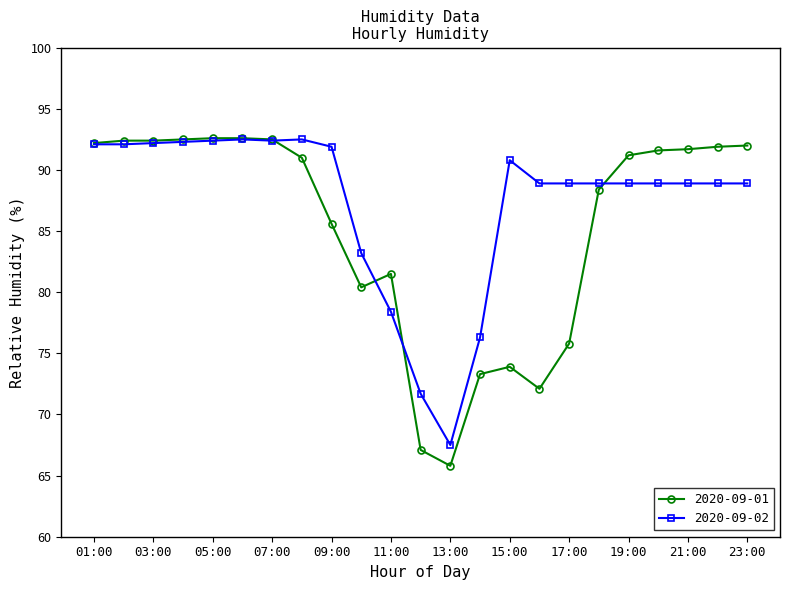

What are all the series names shown in the legend?

2020-09-01, 2020-09-02